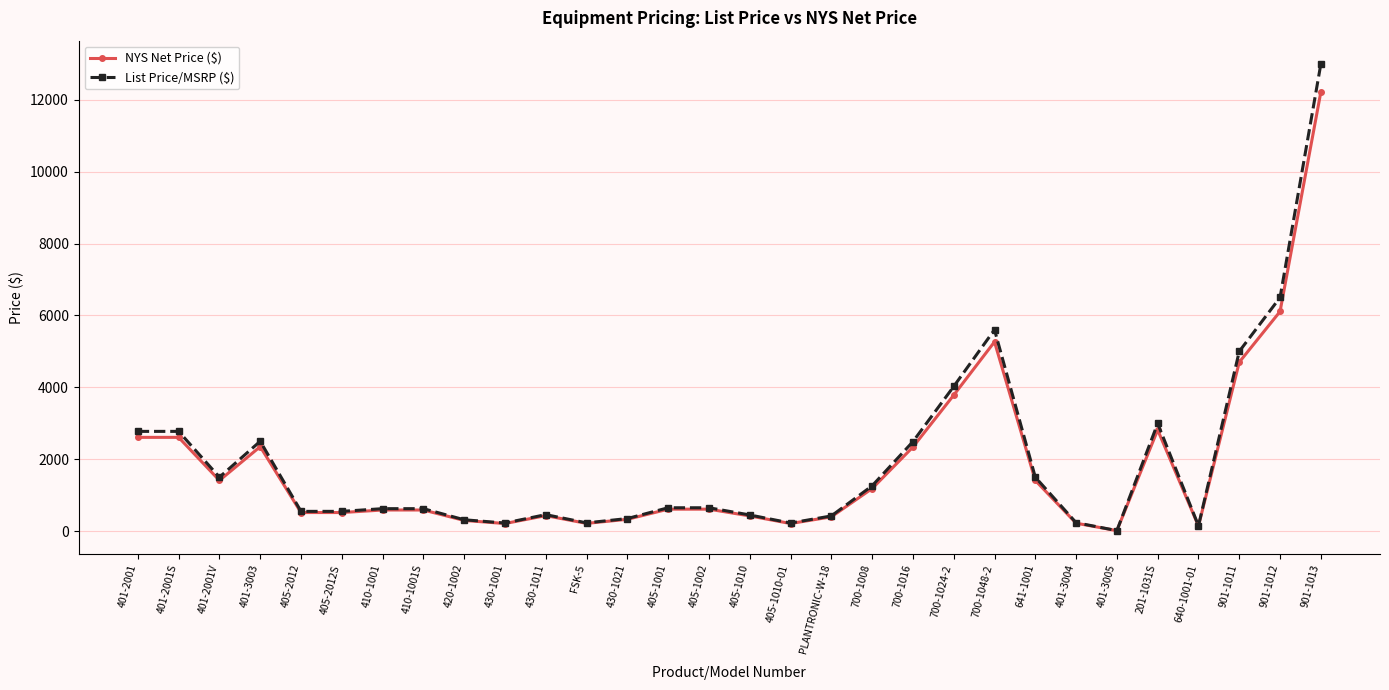

What is the total value across all series at 405-2012?

1067.0